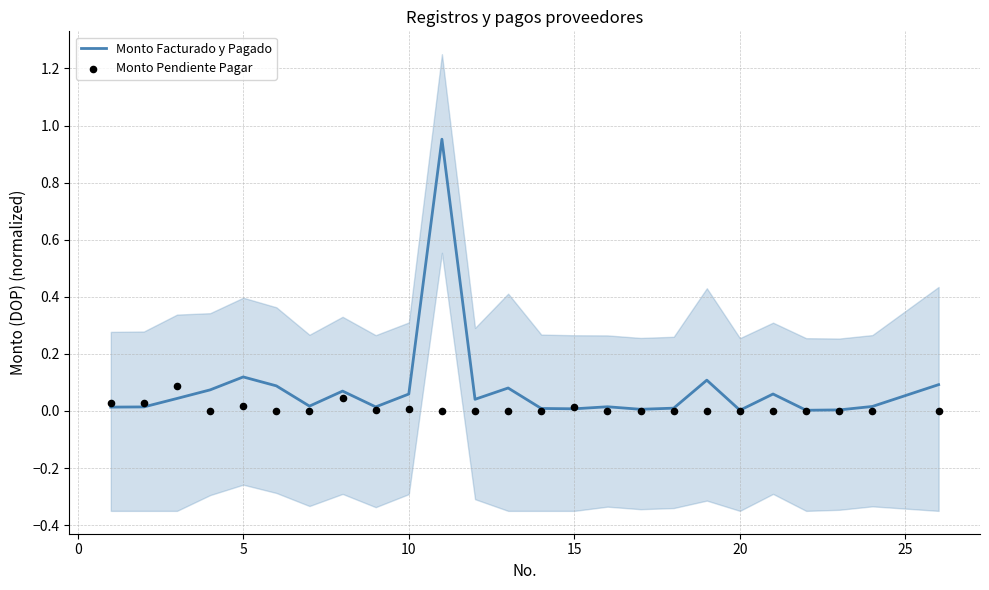

Which series reaches the maximum Y coordinate?

Monto Facturado y Pagado